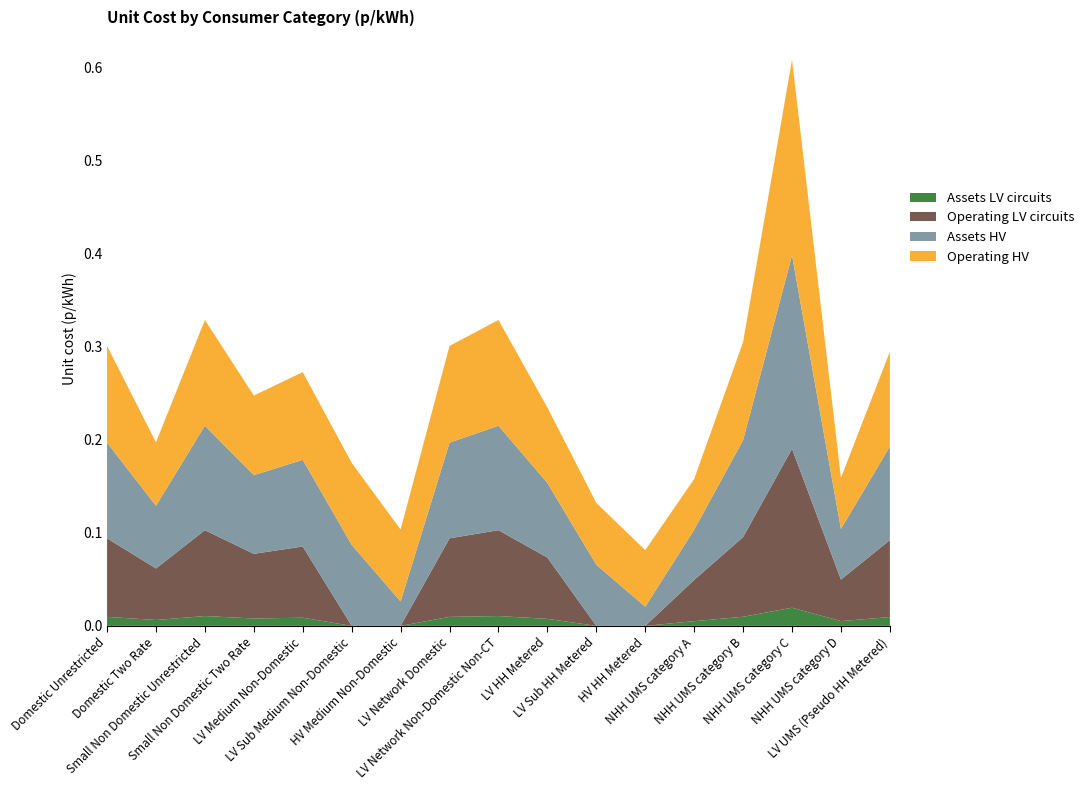

Reading right to left, what are all the values shown in this chart?

Assets LV circuits: 0.0	0.0	0.0	0.0	0.0	0.0	0.0	0.0	0.0	0.0	0.0	0.0	0.0	0.0	0.0	0.0	0.0
Operating LV circuits: 0.1	0.0	0.2	0.1	0.0	0.0	0.0	0.1	0.1	0.1	0.0	0.0	0.1	0.1	0.1	0.1	0.1
Assets HV: 0.1	0.1	0.2	0.1	0.1	0.0	0.1	0.1	0.1	0.1	0.0	0.1	0.1	0.1	0.1	0.1	0.1
Operating HV: 0.1	0.1	0.2	0.1	0.1	0.1	0.1	0.1	0.1	0.1	0.1	0.1	0.1	0.1	0.1	0.1	0.1